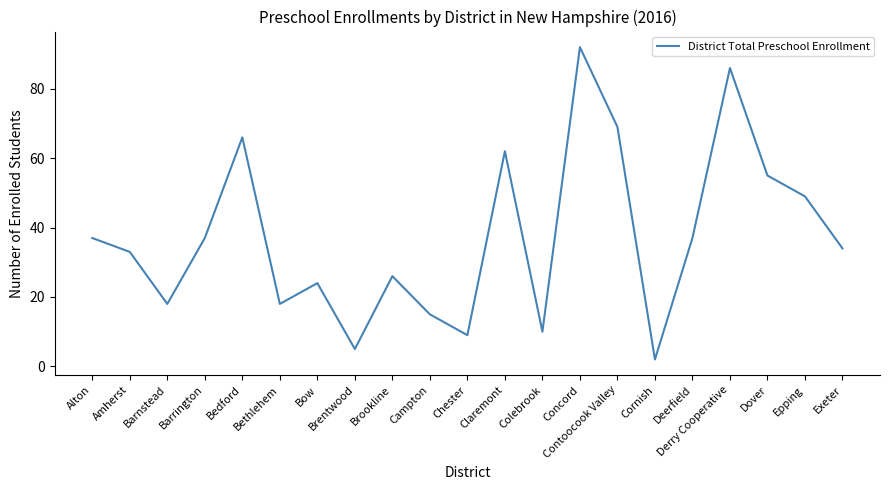

At which label is the value closest to 47?

Epping